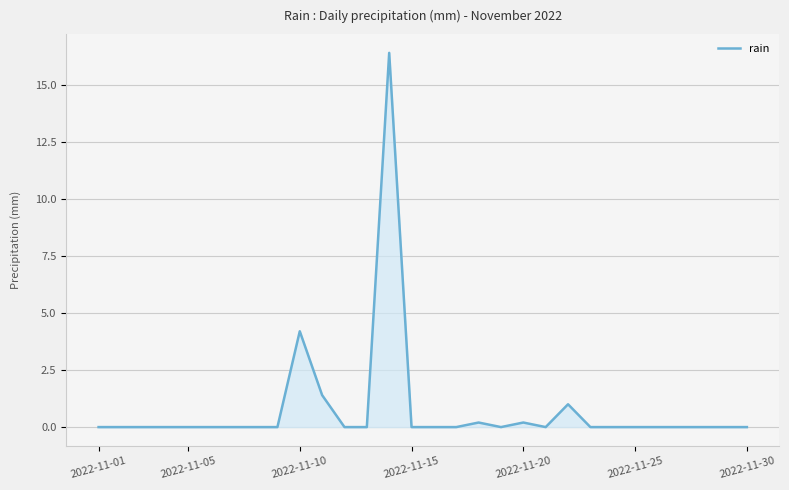

What is the maximum value shown in the chart?

16.4